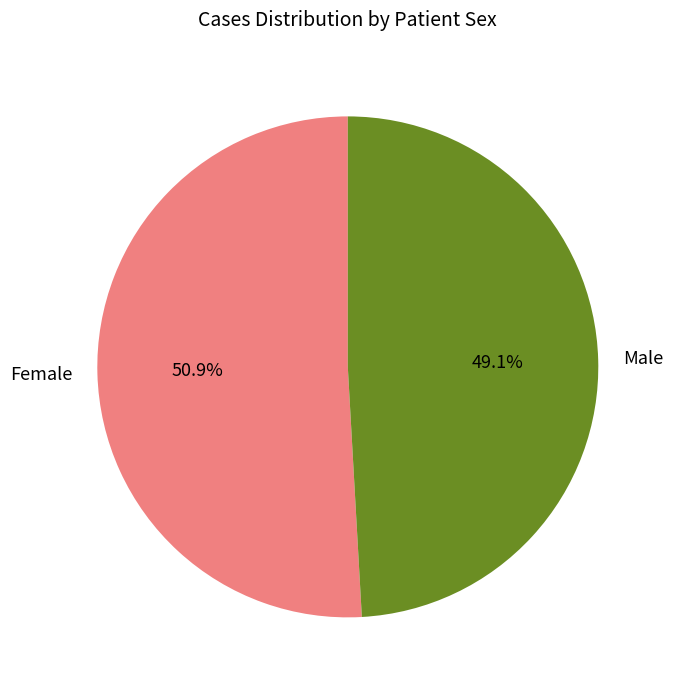

What is the smallest slice in the pie chart?

Male